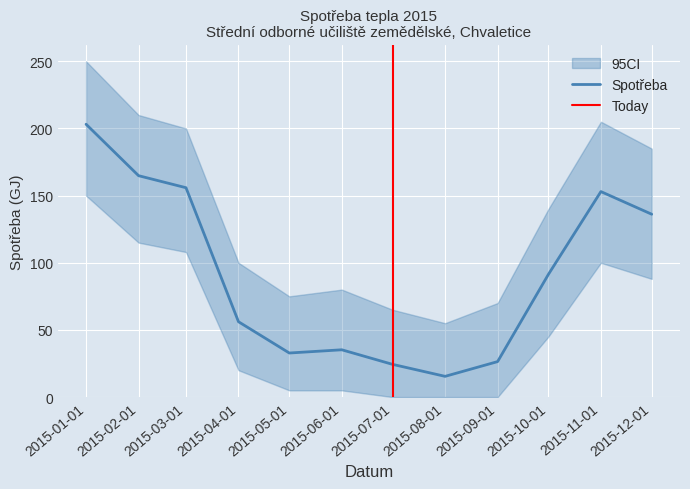

Rank the categories by value from lowest to highest.

2015-08-01, 2015-07-01, 2015-09-01, 2015-05-01, 2015-06-01, 2015-04-01, 2015-10-01, 2015-12-01, 2015-11-01, 2015-03-01, 2015-02-01, 2015-01-01